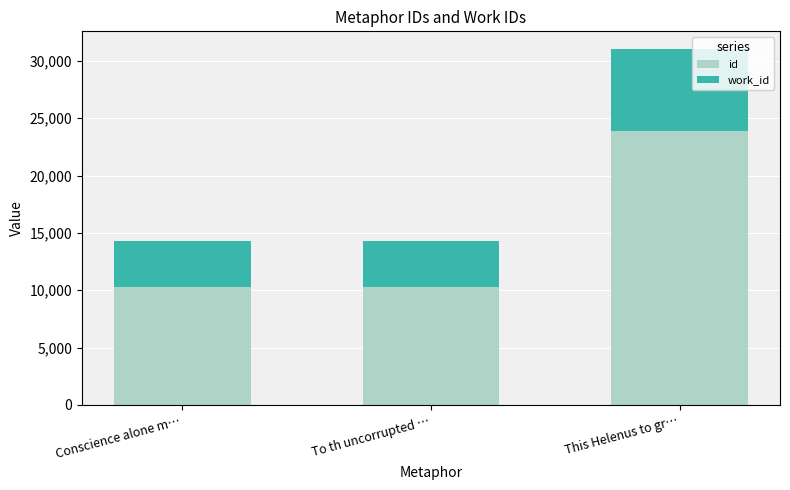

Is it true that id equals 7803 at This Helenus to gr…?

False